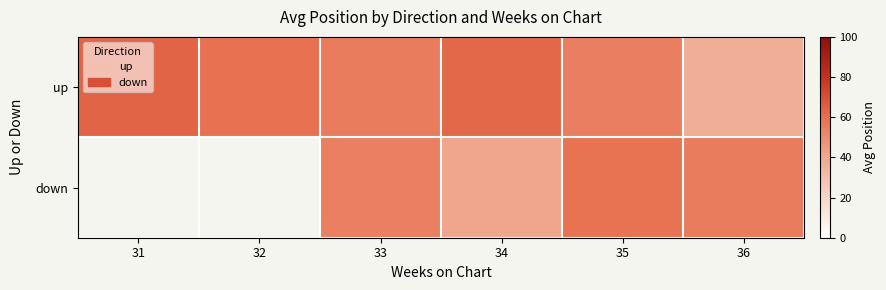

At which label does up reach its minimum?

36